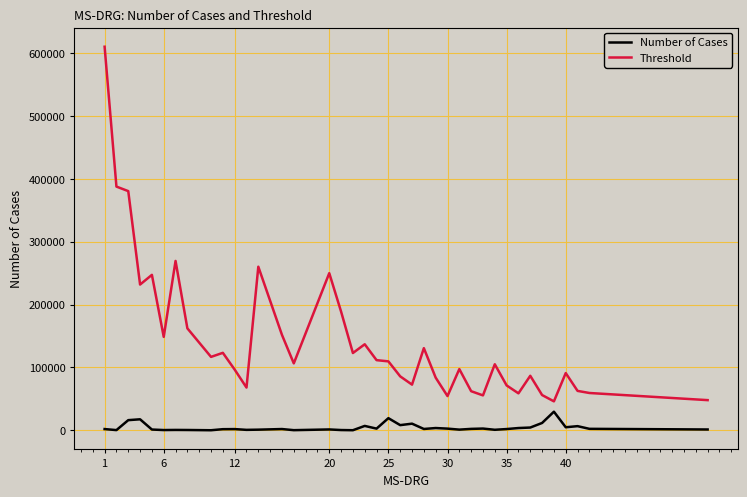

What is the maximum value for Threshold?

609937